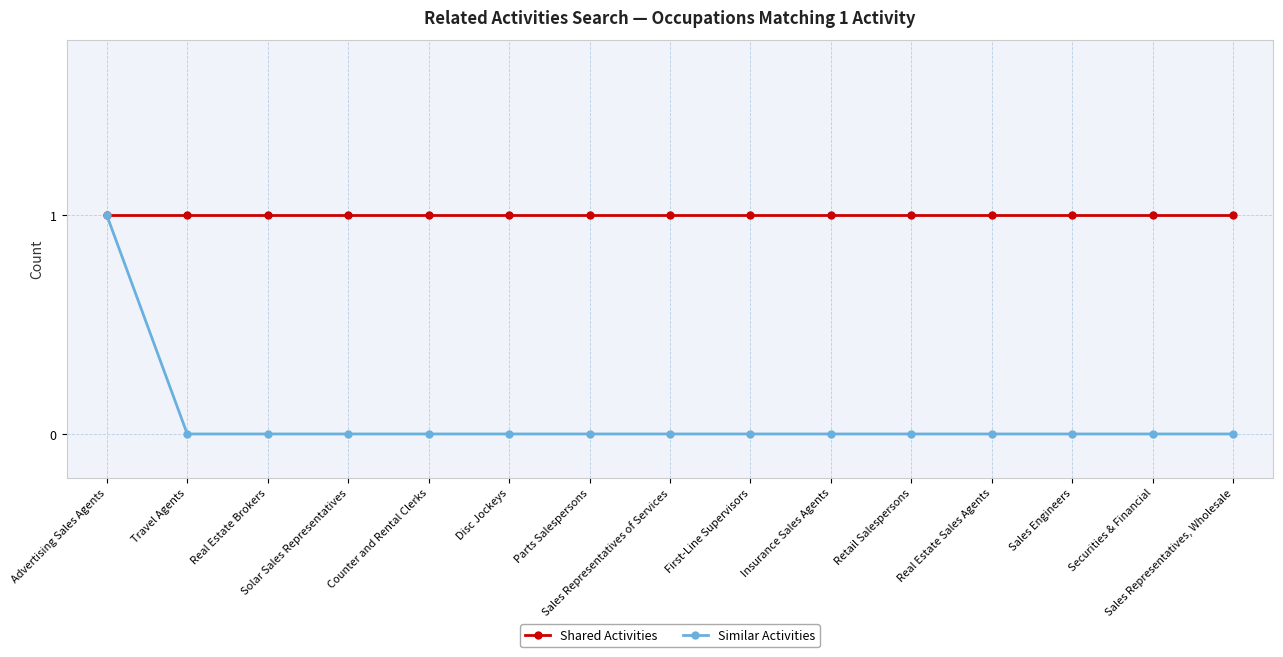

Rank the series at Travel Agents from highest to lowest value.

Shared Activities, Similar Activities